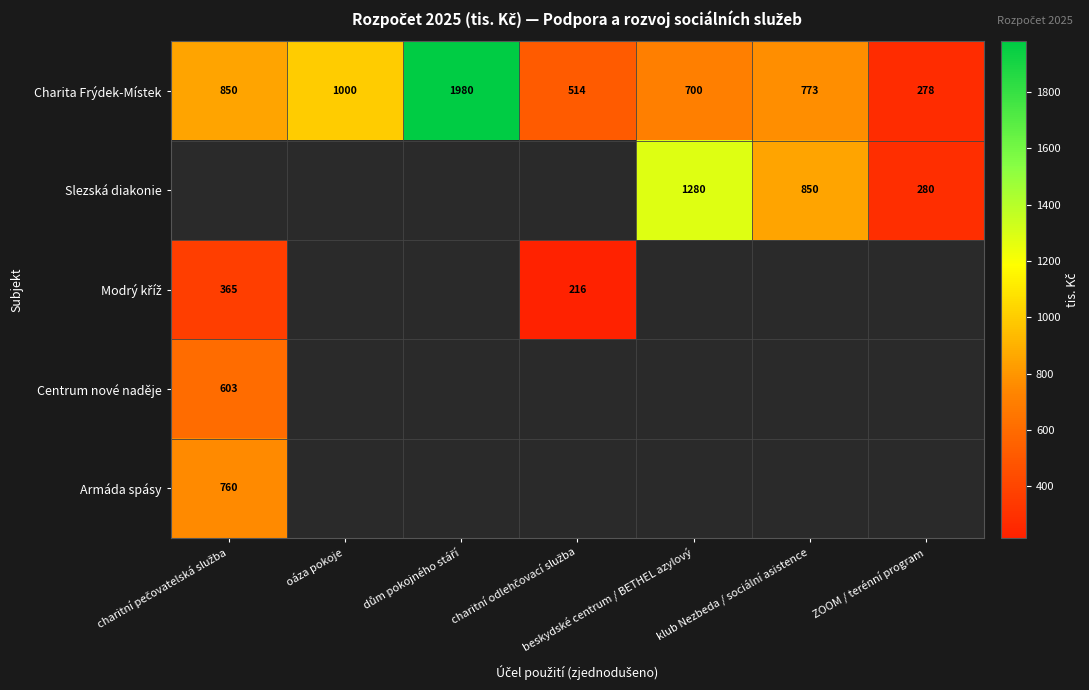

At which category does the chart reach its peak across all series?

dům pokojného stáří